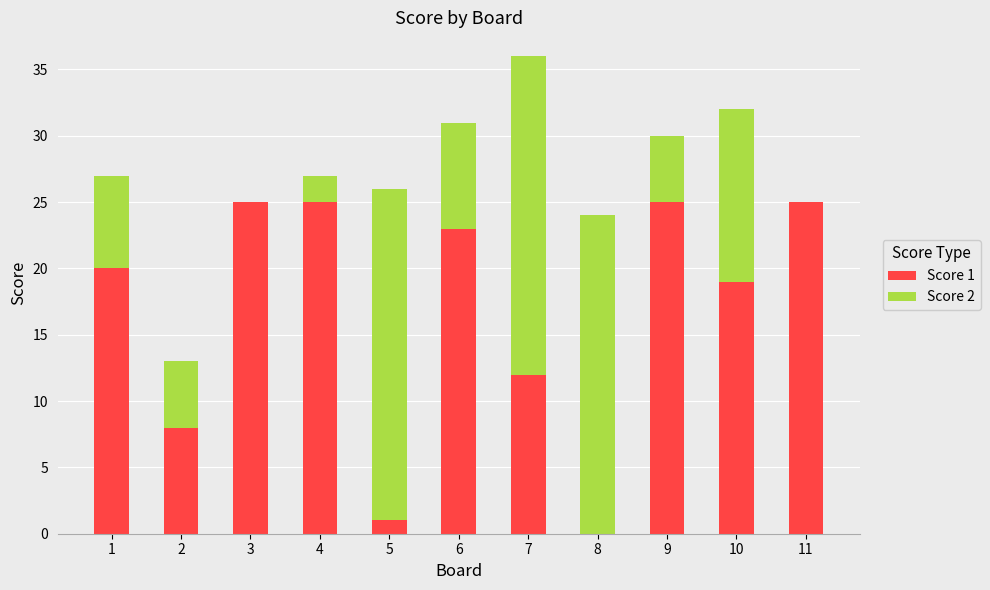

True or false: Score 1 has a value of 11 at 2.

False